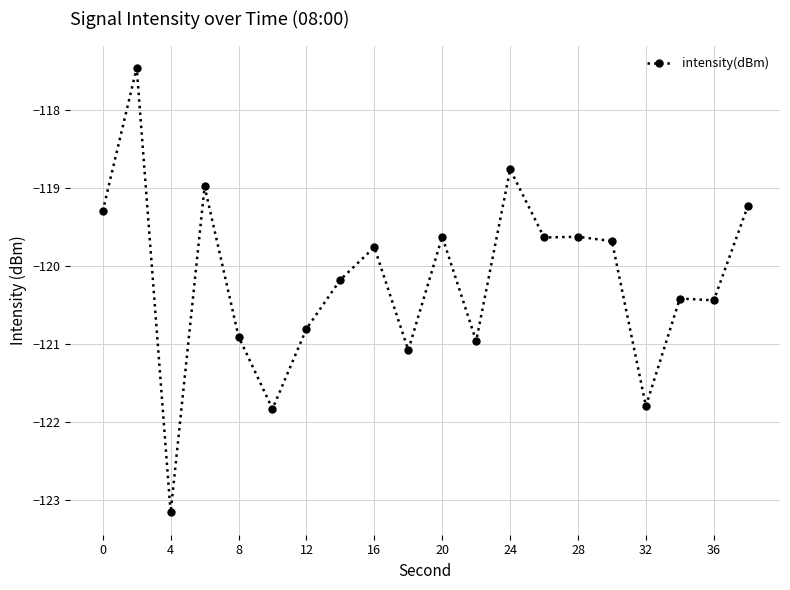

Reading left to right, extract all data points from this chart.

-119.3	-117.5	-123.2	-119.0	-120.9	-121.8	-120.8	-120.2	-119.8	-121.1	-119.6	-121.0	-118.8	-119.6	-119.6	-119.7	-121.8	-120.4	-120.4	-119.2